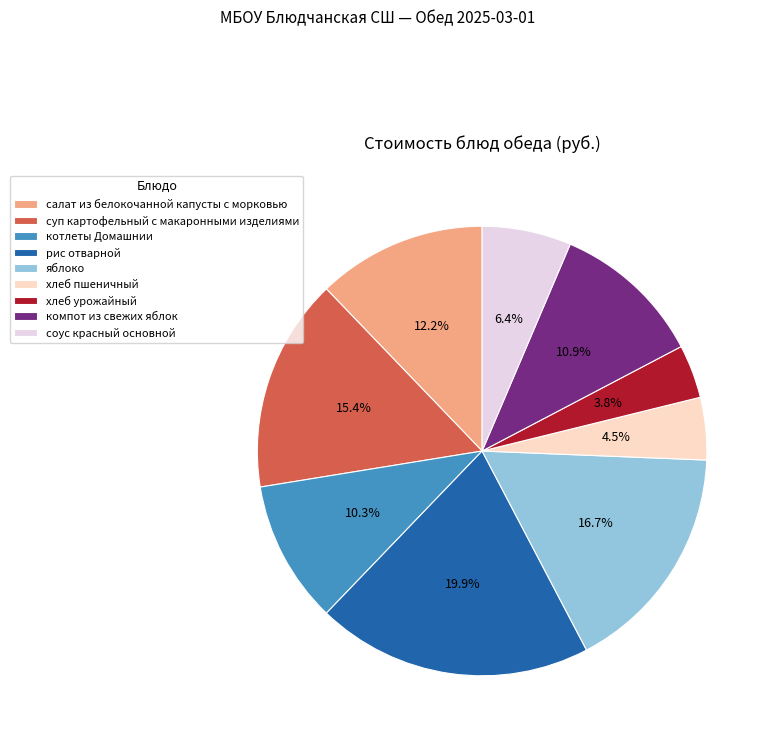

To the nearest percent, what percentage of the pie is яблоко?

17%